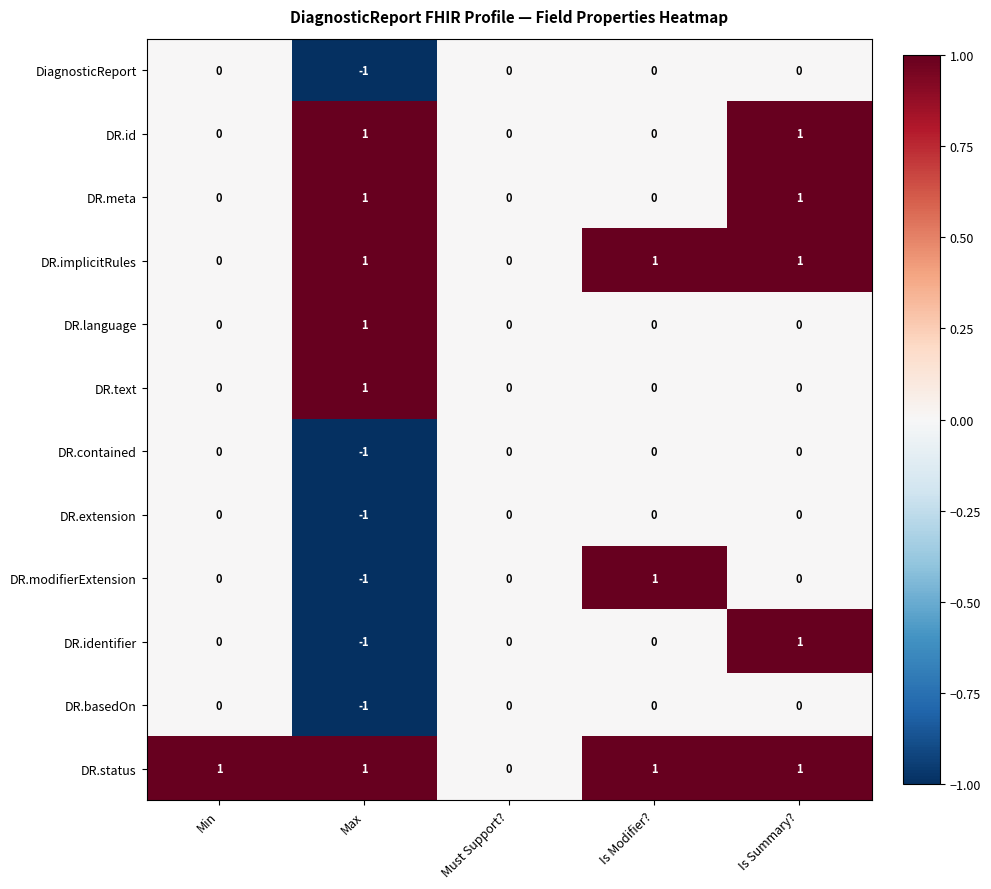

Which series changed the most between Max and Is Summary??

DR.identifier